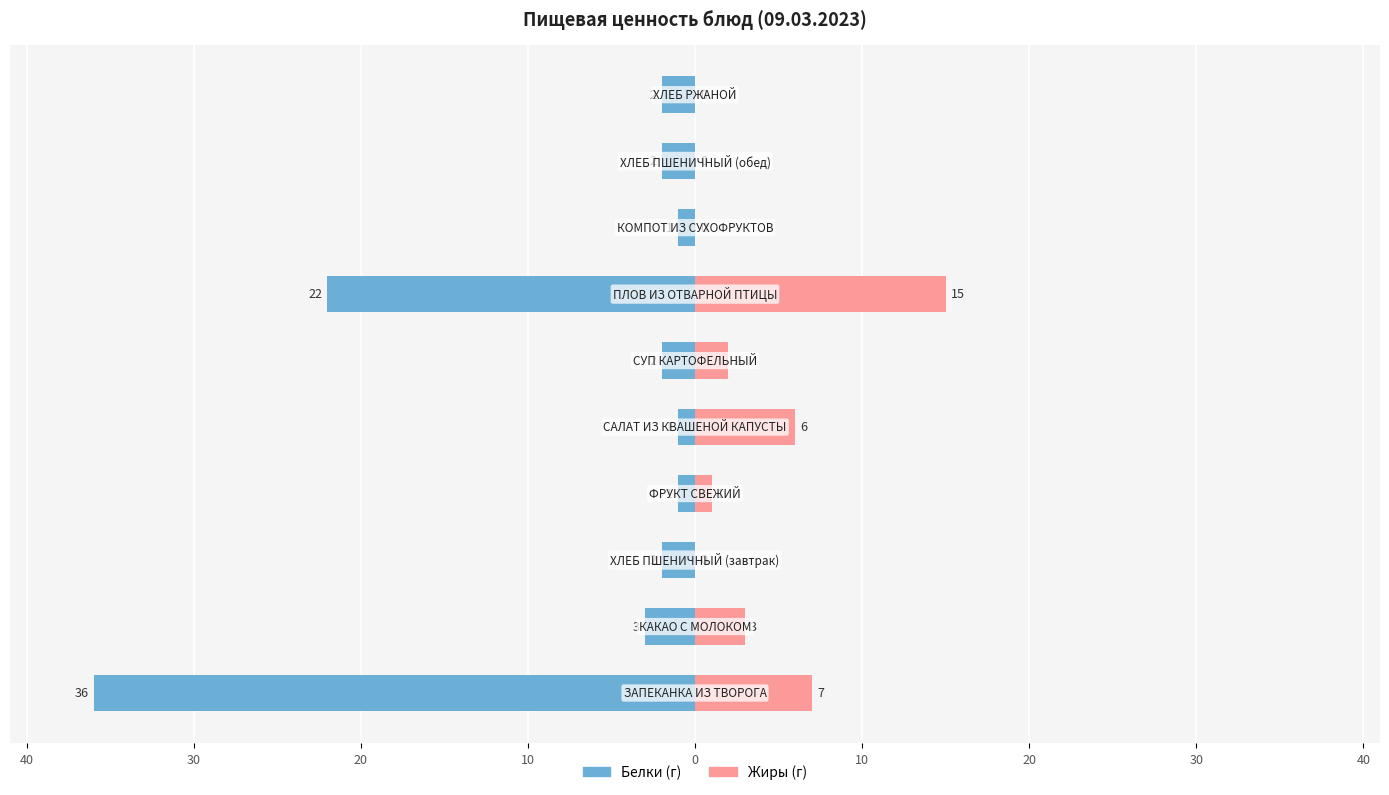

Are the bars grouped side by side (vs. stacked)?

Yes